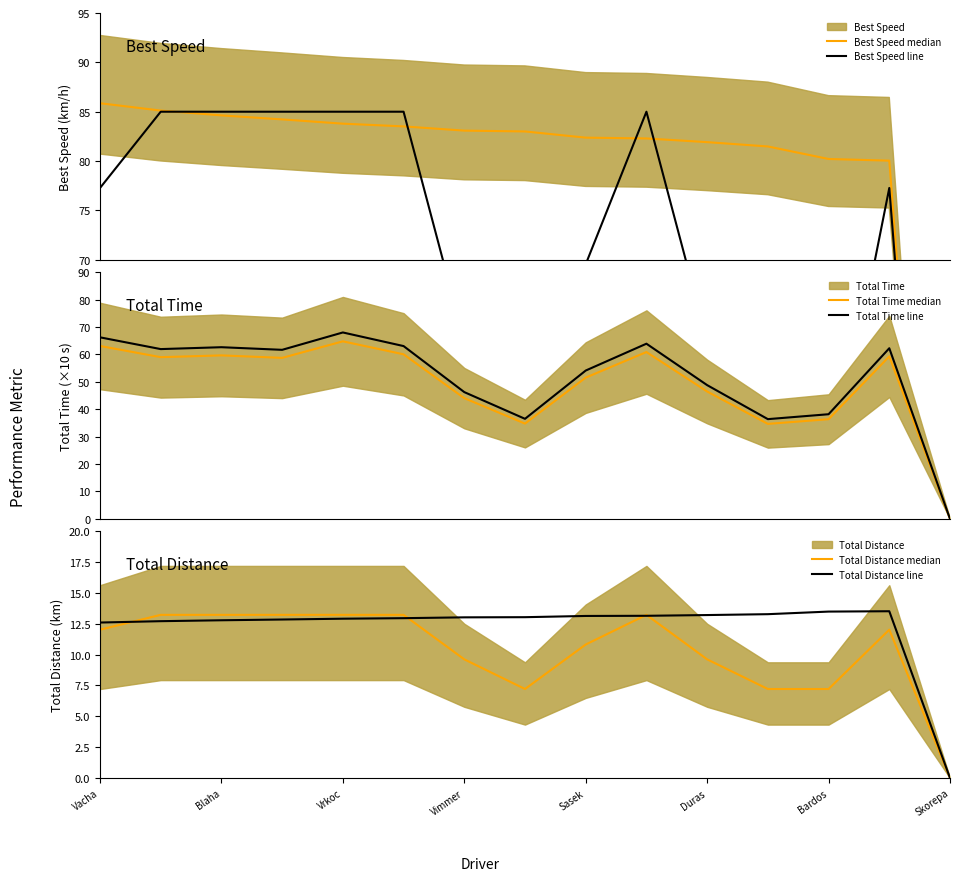

Read the Total Time line value at 9.

63.9